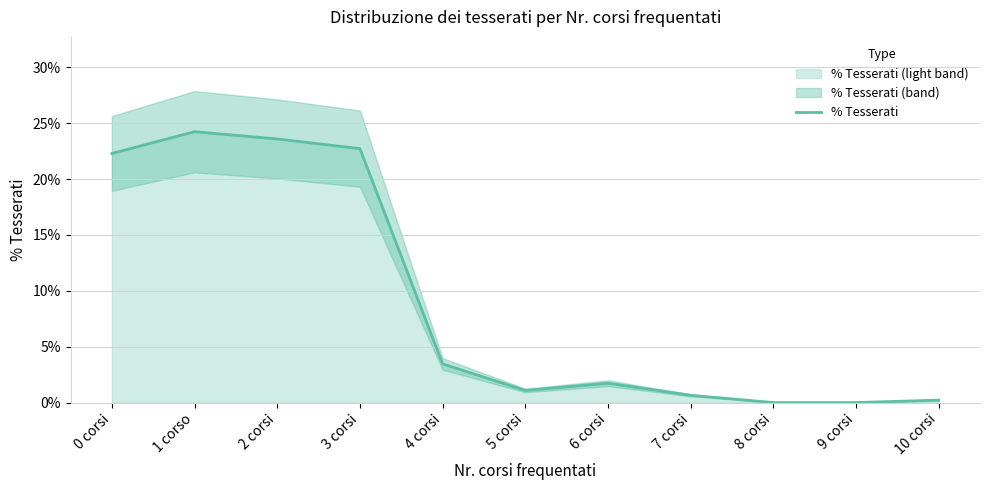

What is the change in value from 2 corsi to 4 corsi?

-0.2